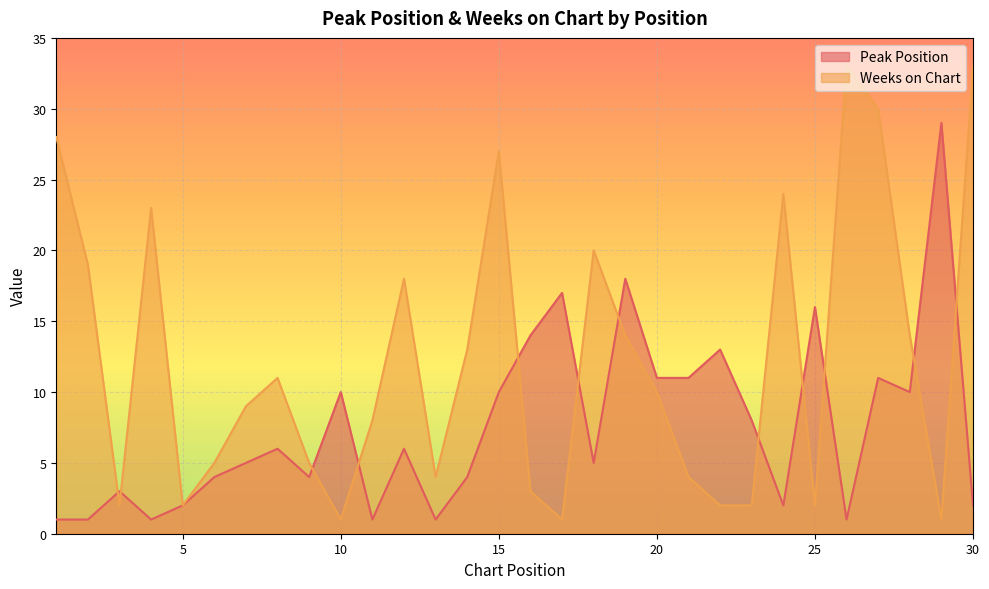

What is the maximum value shown in the chart?

33